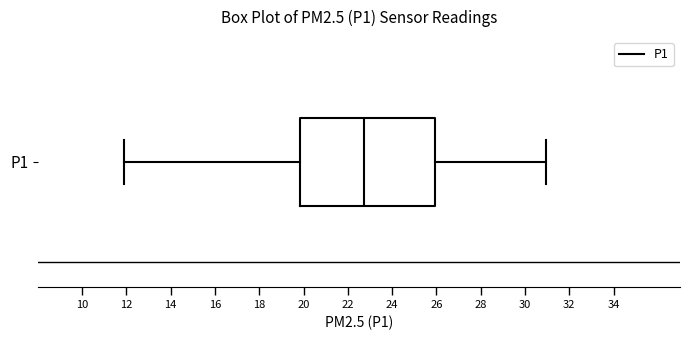

Where does the right whisker of the box for P1 end on the x-axis? The values are not printed on the chart, so give them approximately, as read against the axis.

31.0